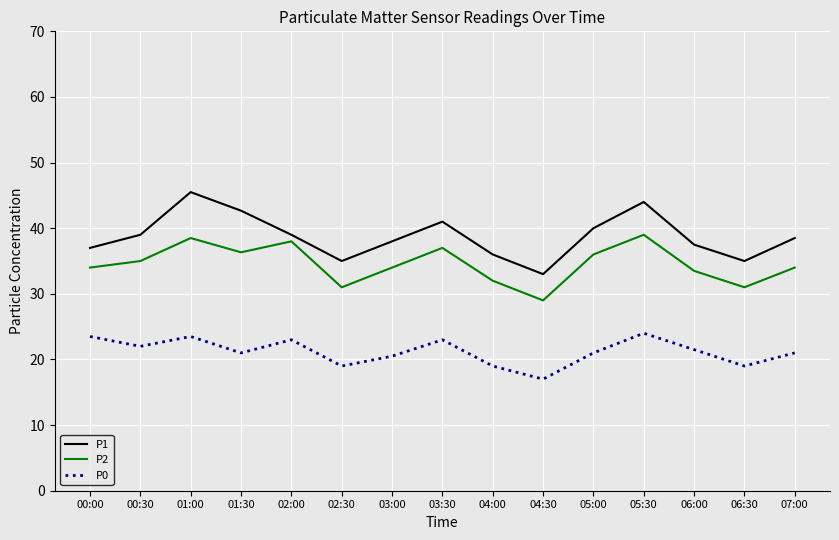

Reading left to right, list all the values displayed in this chart.

P1: 00:00=37.0	00:30=39.0	01:00=45.5	01:30=42.7	02:00=39.0	02:30=35.0	03:00=38.0	03:30=41.0	04:00=36.0	04:30=33.0	05:00=40.0	05:30=44.0	06:00=37.5	06:30=35.0	07:00=38.5
P2: 00:00=34.0	00:30=35.0	01:00=38.5	01:30=36.3	02:00=38.0	02:30=31.0	03:00=34.0	03:30=37.0	04:00=32.0	04:30=29.0	05:00=36.0	05:30=39.0	06:00=33.5	06:30=31.0	07:00=34.0
P0: 00:00=23.5	00:30=22.0	01:00=23.5	01:30=21.0	02:00=23.0	02:30=19.0	03:00=20.5	03:30=23.0	04:00=19.0	04:30=17.0	05:00=21.0	05:30=24.0	06:00=21.5	06:30=19.0	07:00=21.0